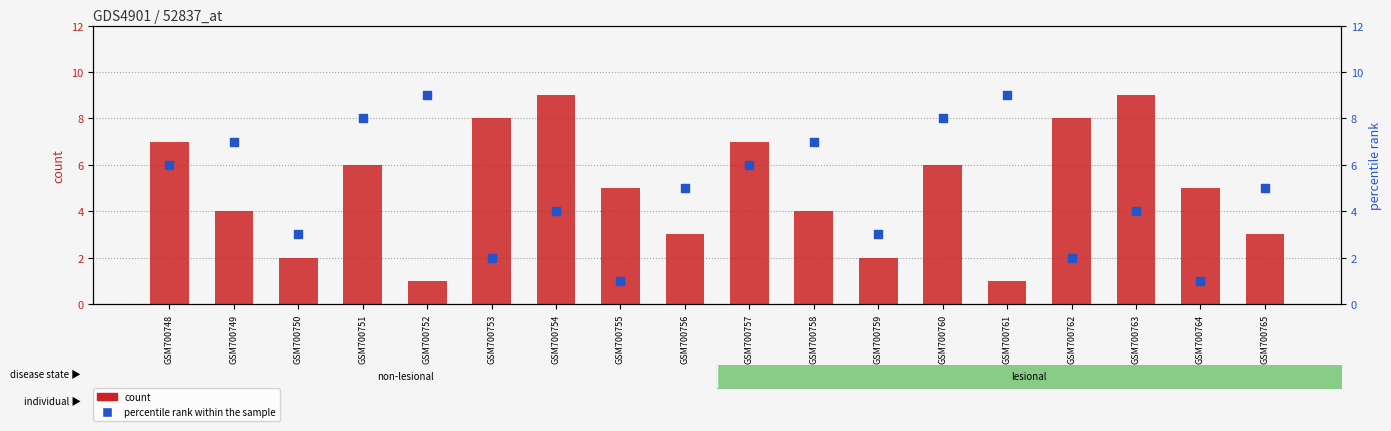

At how many categories does at least one series exceed 6?

12